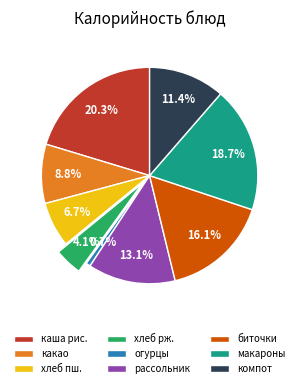

Which slice is the largest?

каша рис.